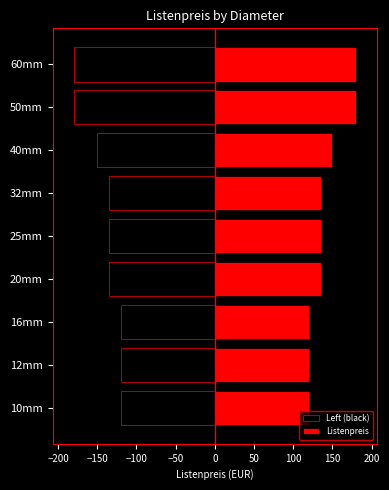

Reading left to right, list all the values displayed in this chart.

Left (black): -120	-120	-120	-135	-135	-135	-150	-180	-180
Listenpreis: 120	120	120	135	135	135	150	180	180